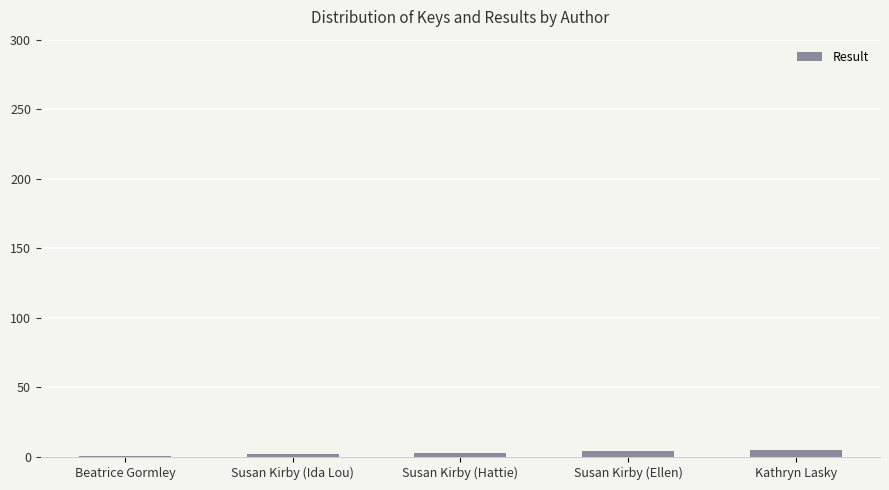

What is the value of the 3rd bar from the left?

3